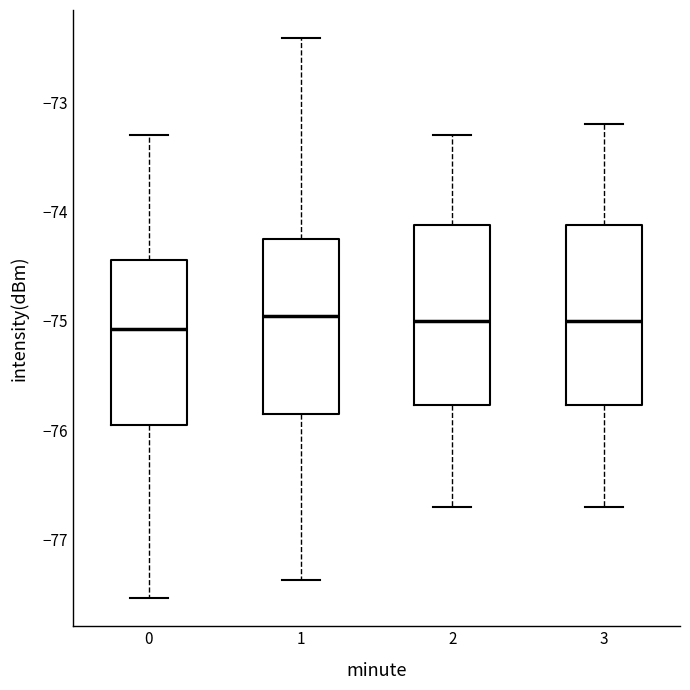

Reading left to right, read every box against the y-axis: the position of its median line, the range the box covers, and the ends of its whiskers. The values are not printed on the chart, so give them approximately, as read against the axis.

0: median -75.1, box -75.9 to -74.4, whiskers -77.5 to -73.3
1: median -75.0, box -75.8 to -74.3, whiskers -77.4 to -72.4
2: median -75.0, box -75.8 to -74.1, whiskers -76.7 to -73.3
3: median -75.0, box -75.8 to -74.1, whiskers -76.7 to -73.2